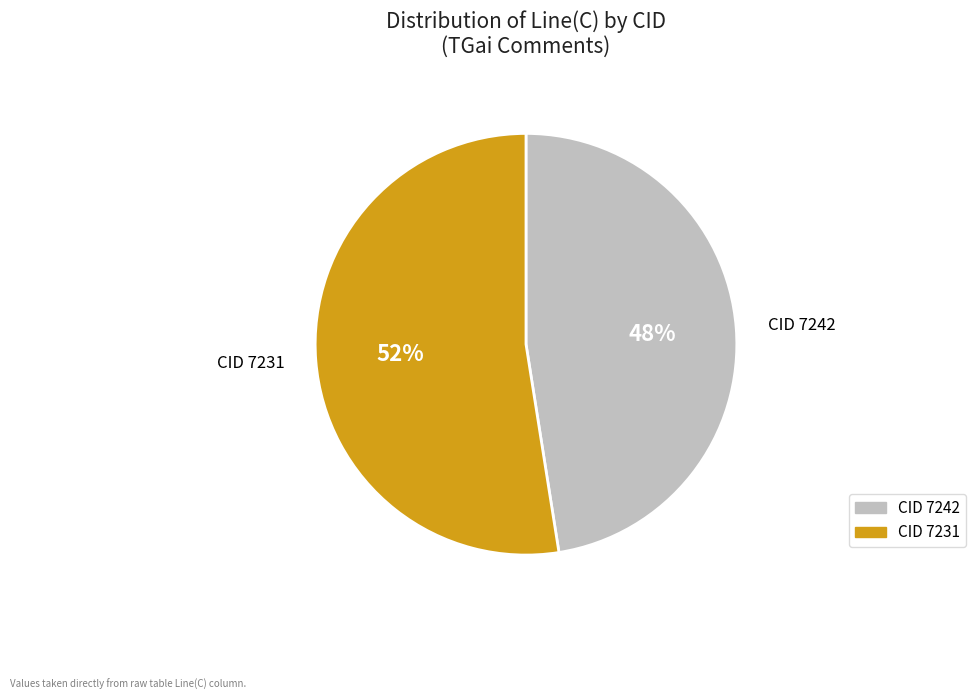

To the nearest percent, what is the average slice percentage?

50%